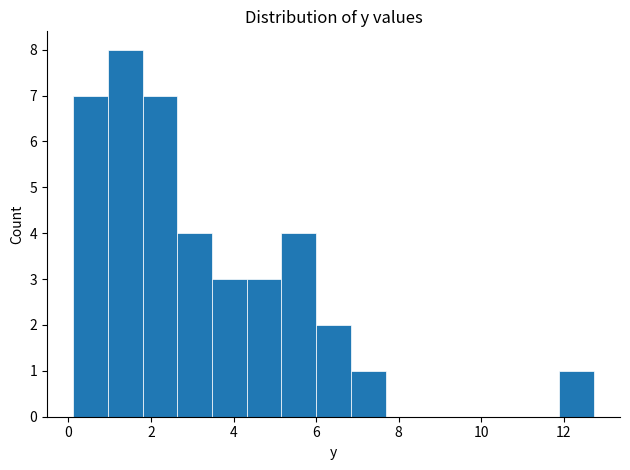

What is the height of the bar covering 4.4 to 5.2 on the x-axis? Neither the bar edges nor the heights are printed on the chart, so give them approximately, as read against the axes.

3